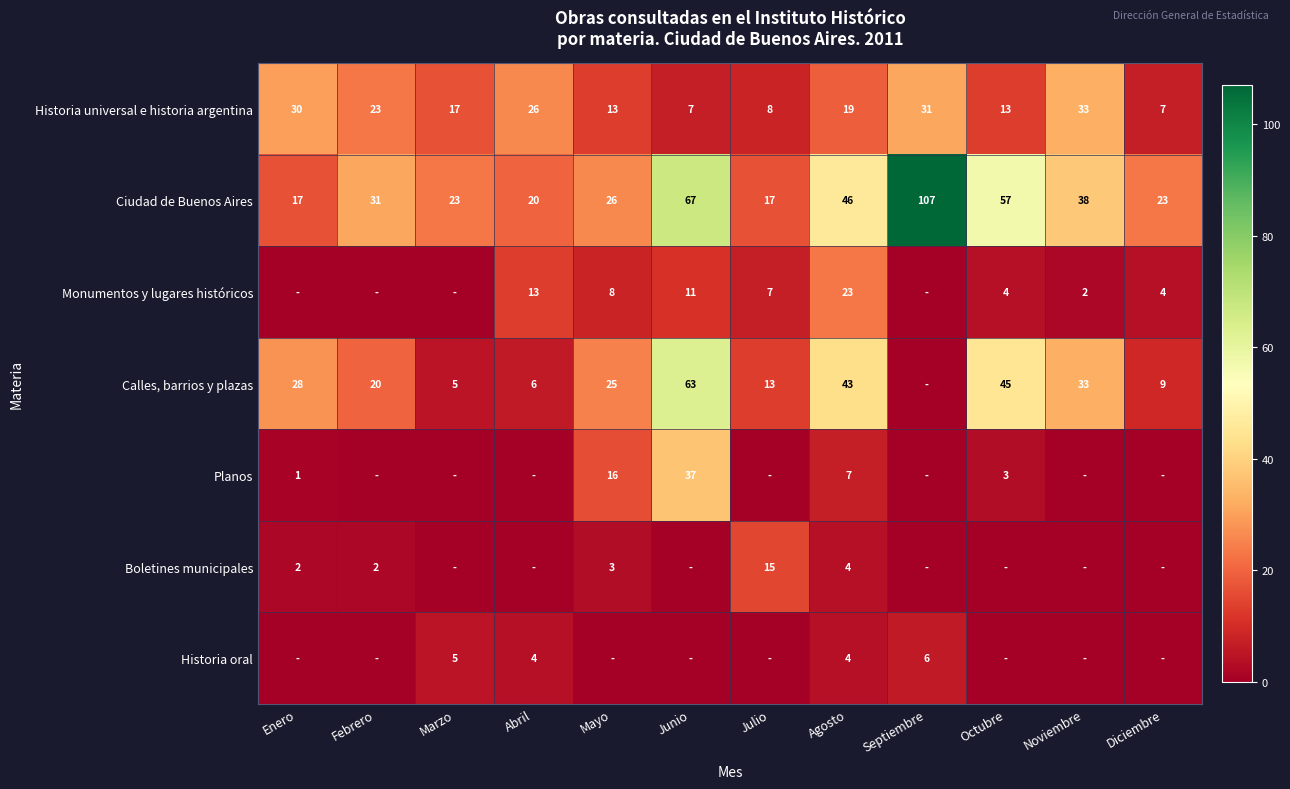

The value of Historia oral at Marzo is 2. True or false?

False